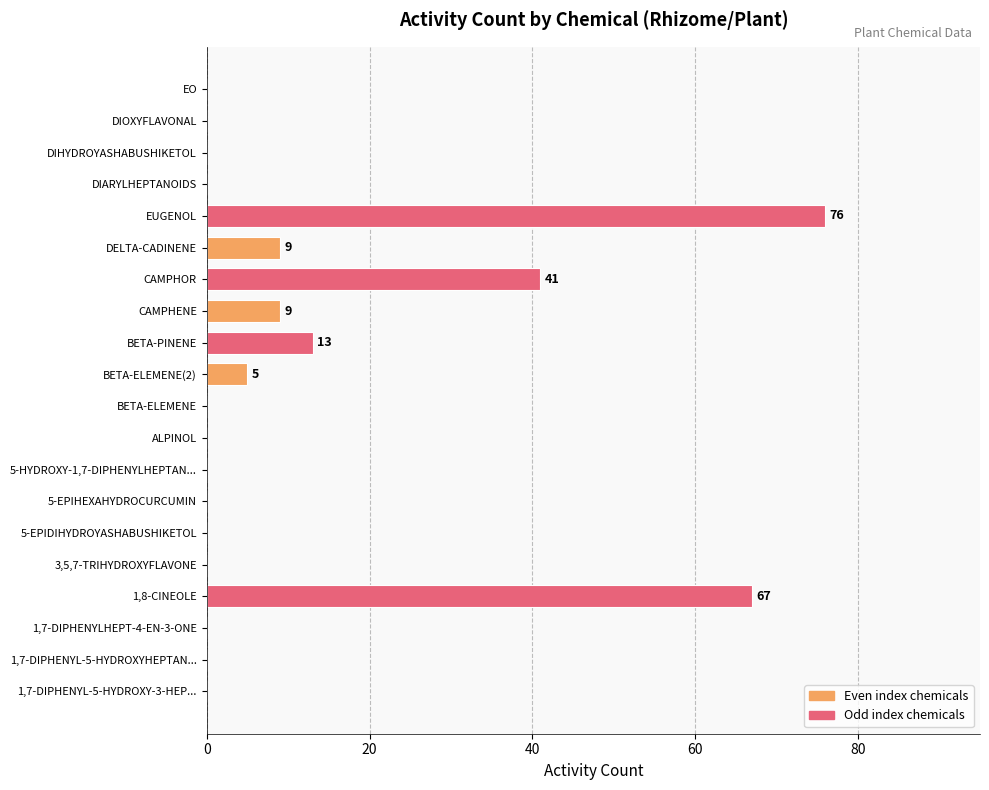

What is the sum of the values at CAMPHENE and DIARYLHEPTANOIDS?

9